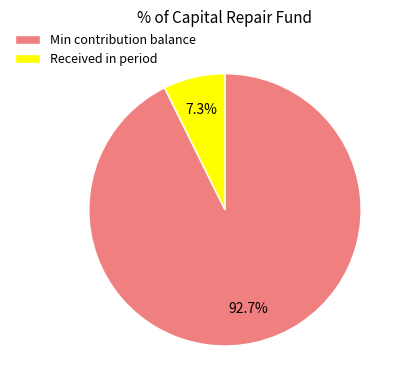

Rank the categories by value from highest to lowest.

Min contribution balance, Received in period